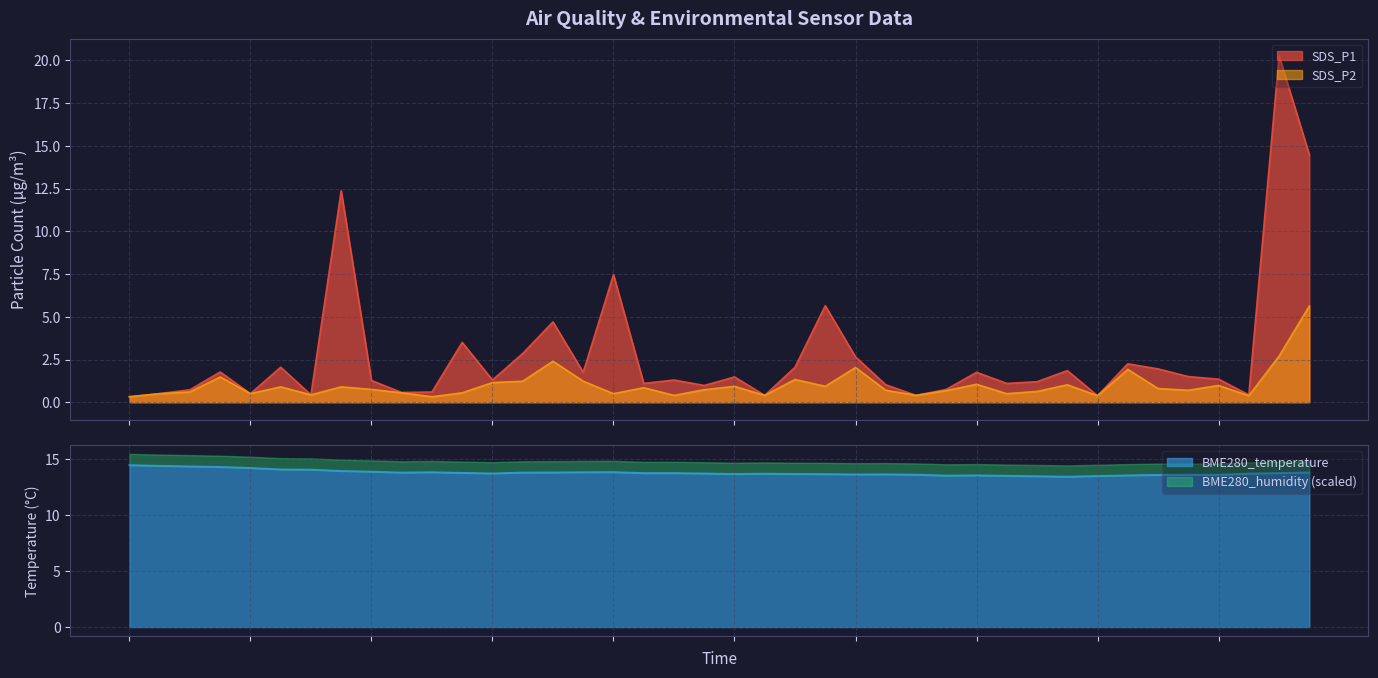

Is the value of SDS_P1 at 00:24 greater than the value of BME280_temperature at 01:09?

No